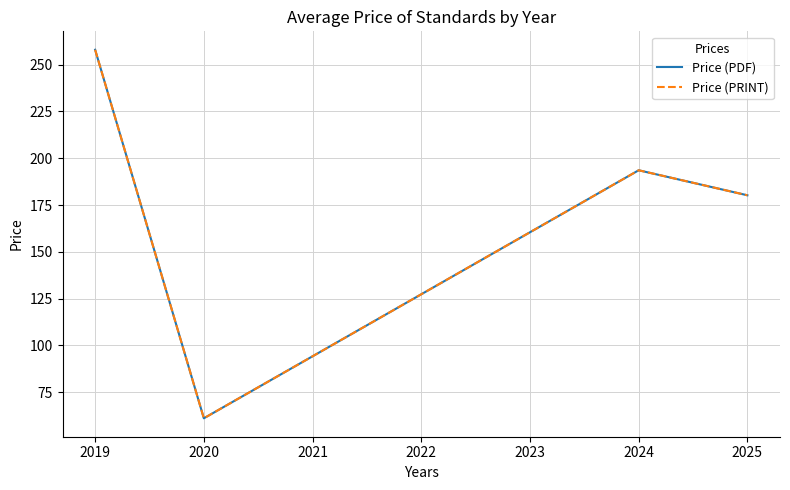

True or false: Price (PRINT) and Price (PDF) intersect in this chart.

False